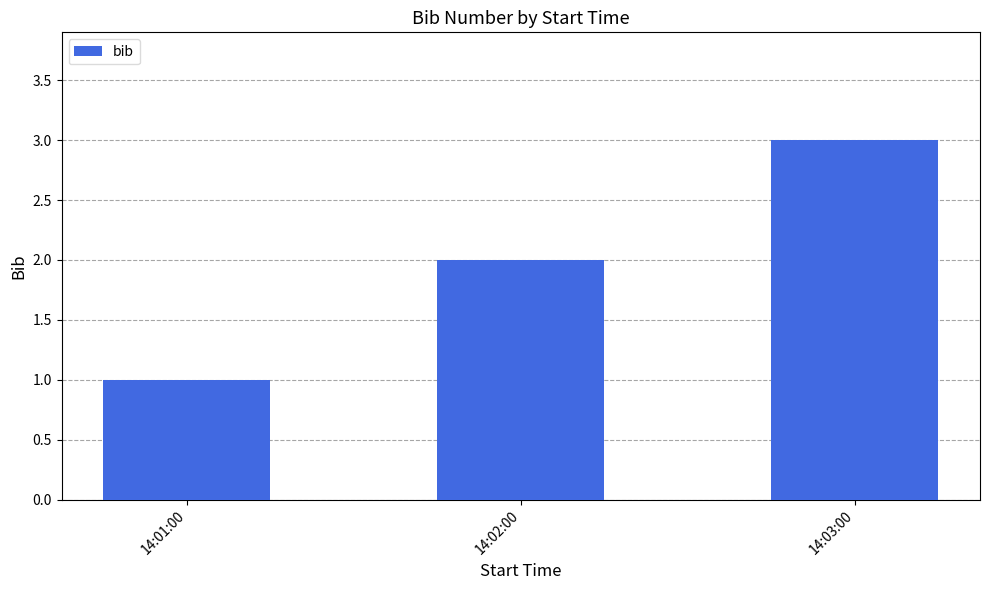

Which label corresponds to the largest value in the chart?

14:03:00